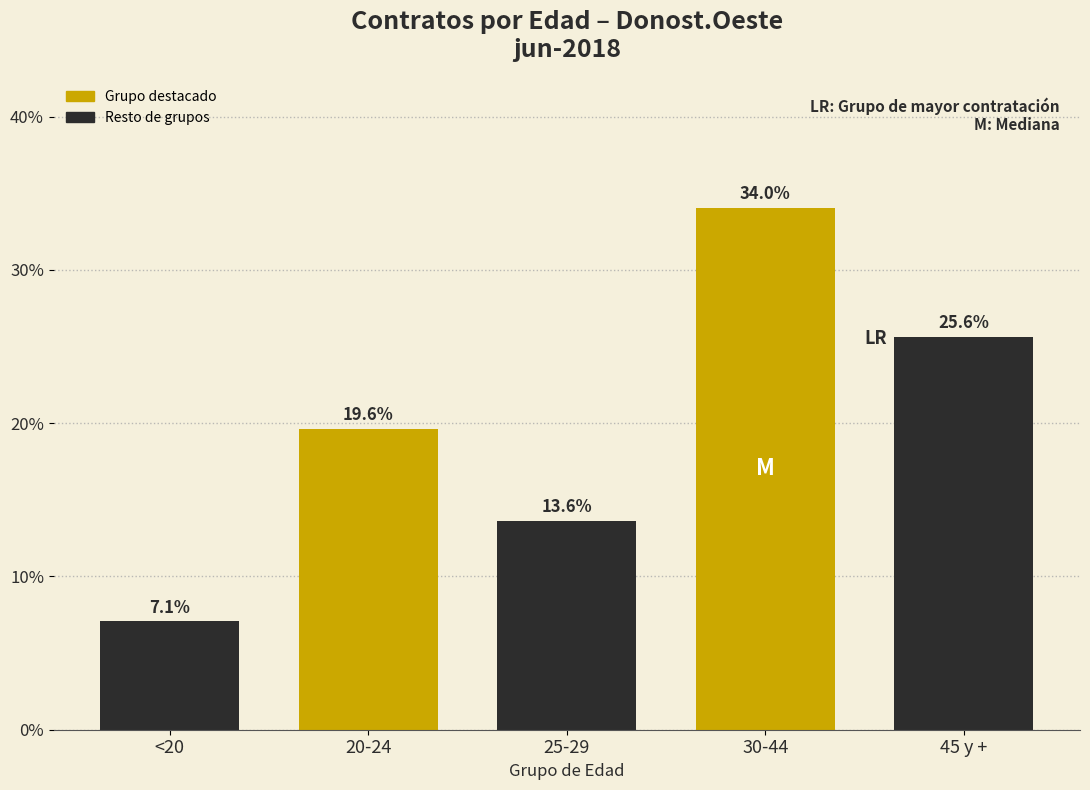

Reading left to right, list all the values displayed in this chart.

<20=7.1	20-24=19.6	25-29=13.6	30-44=34.0	45 y +=25.6